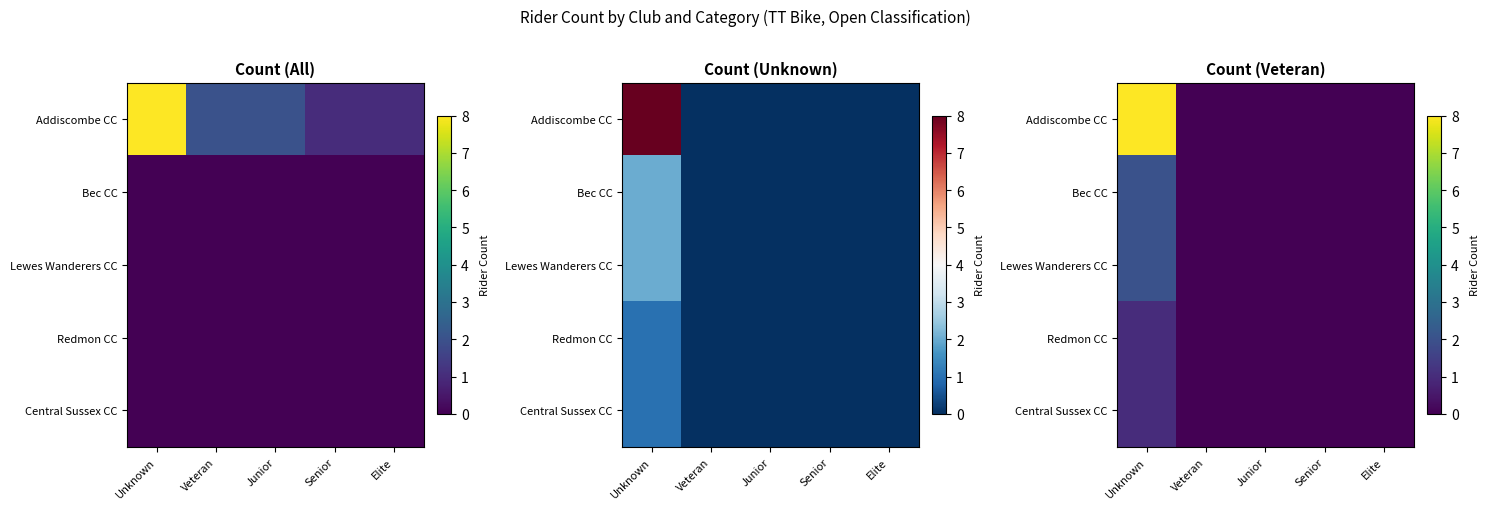

The value of Redmon CC at Elite is -1. True or false?

False